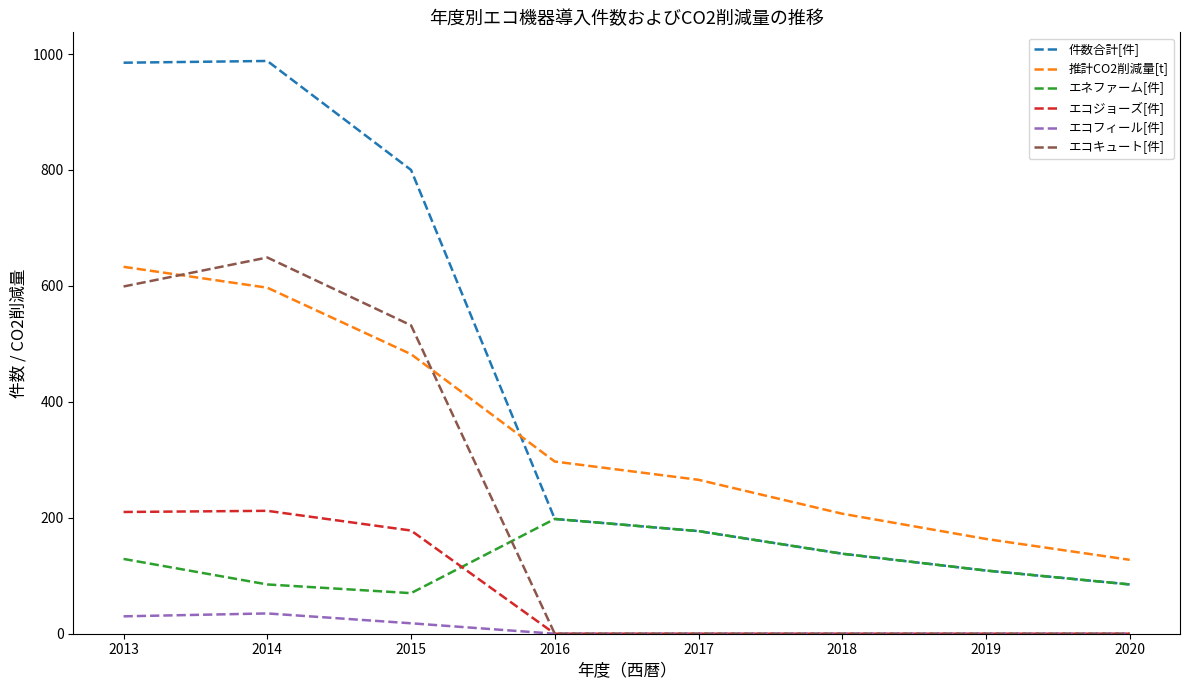

Which category has the lowest value in the 推計CO2削減量[t] series?

2020